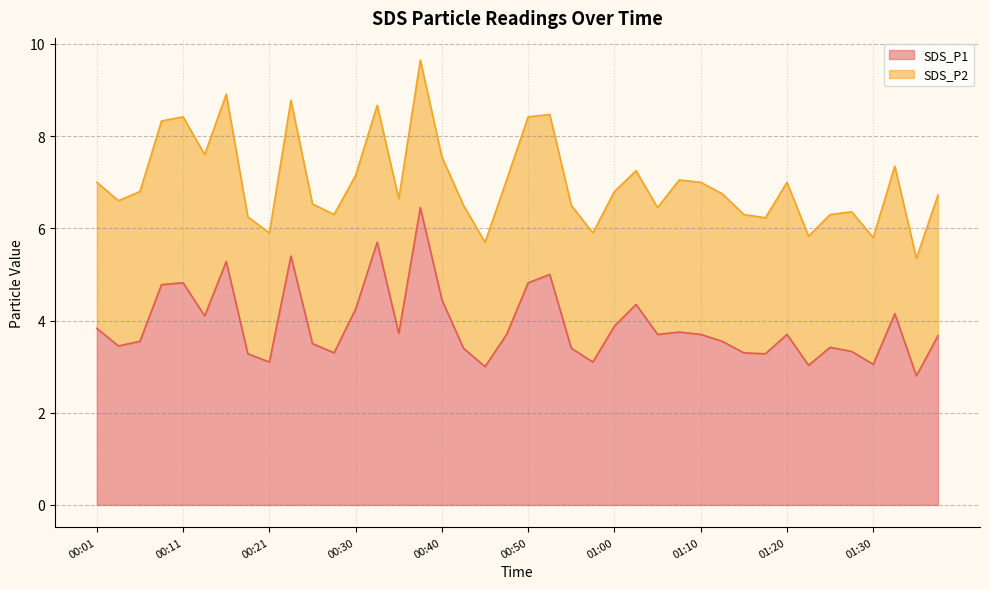

Which category has the lowest value across all series?

01:35